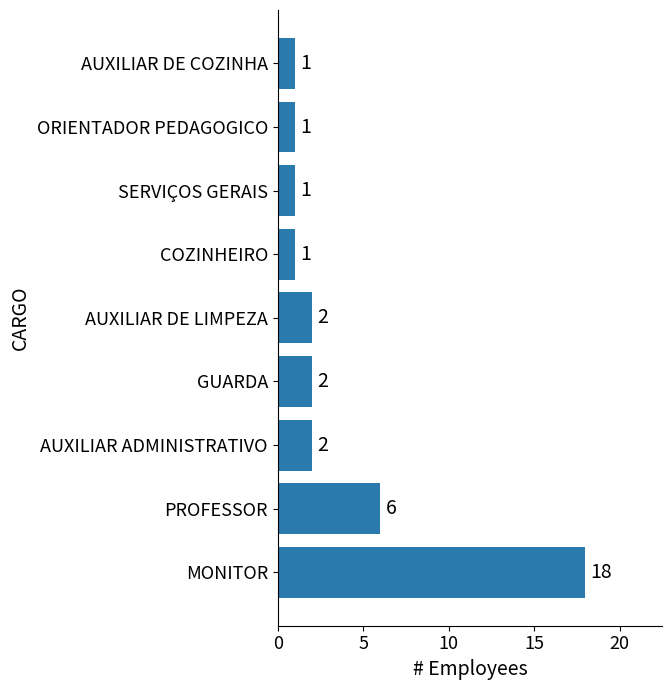

The chart shows a value of 5 at MONITOR. True or false?

False